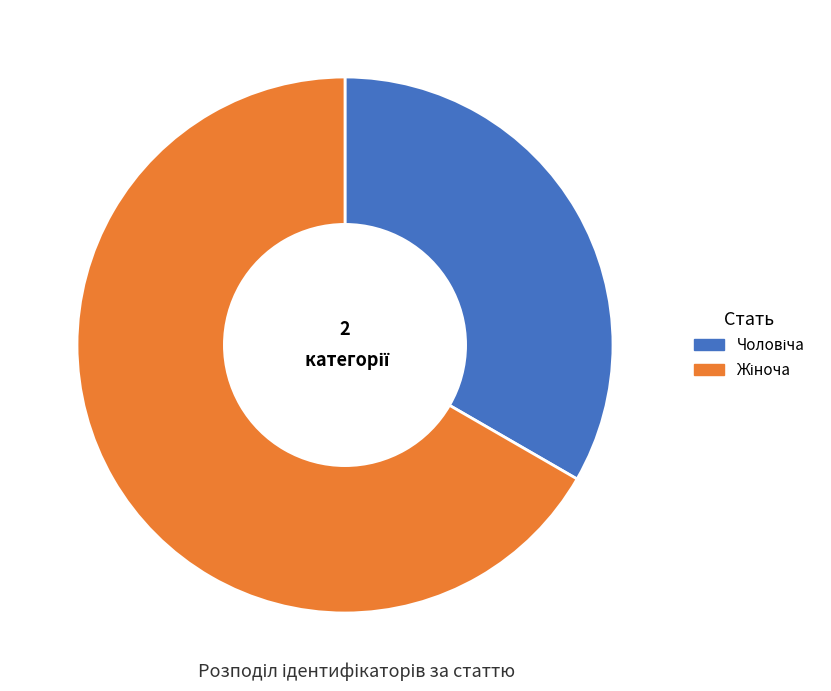

How many slices are in this pie chart?

2